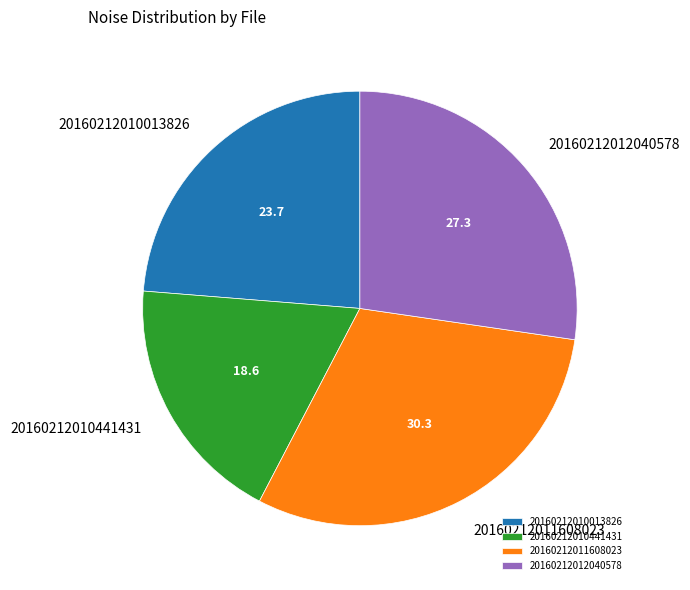

Rank the categories by value from lowest to highest.

20160212010441431, 20160212010013826, 20160212012040578, 20160212011608023